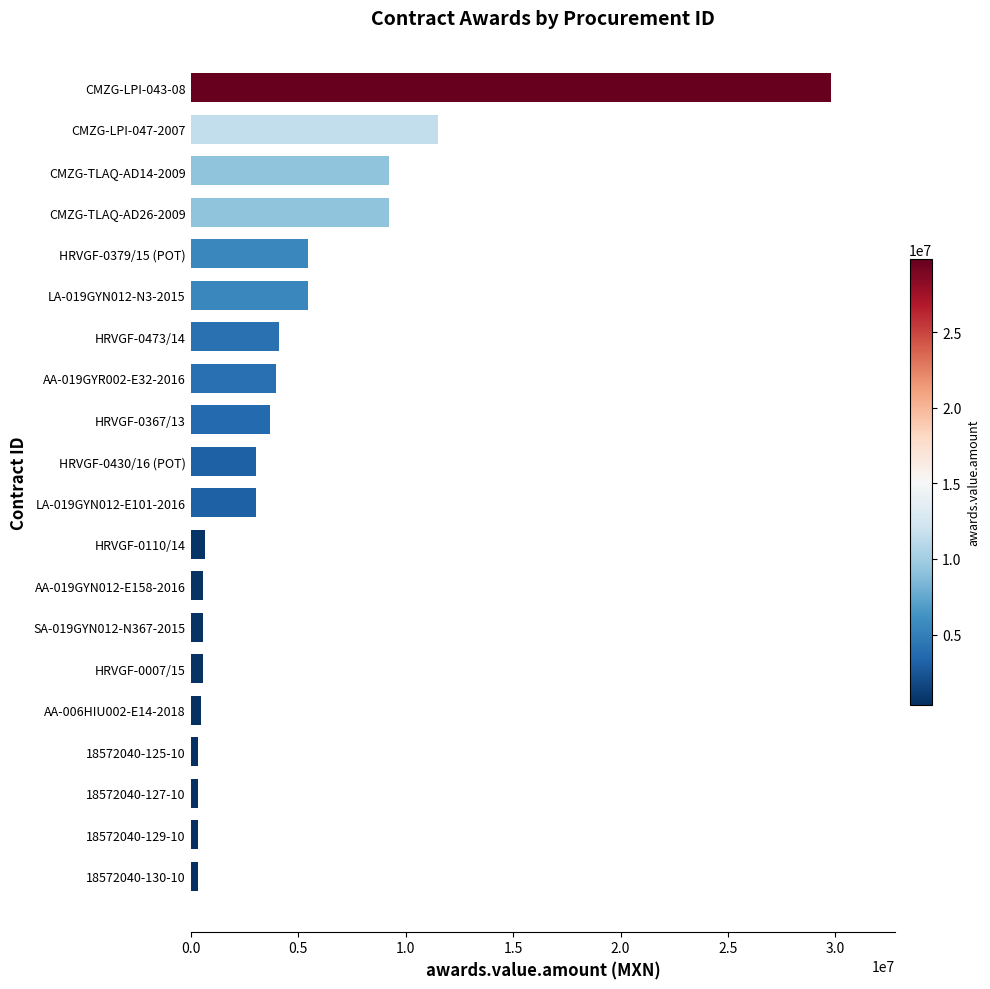

Is it true that the value at HRVGF-0430/16 (POT) is 3060900.0?

True